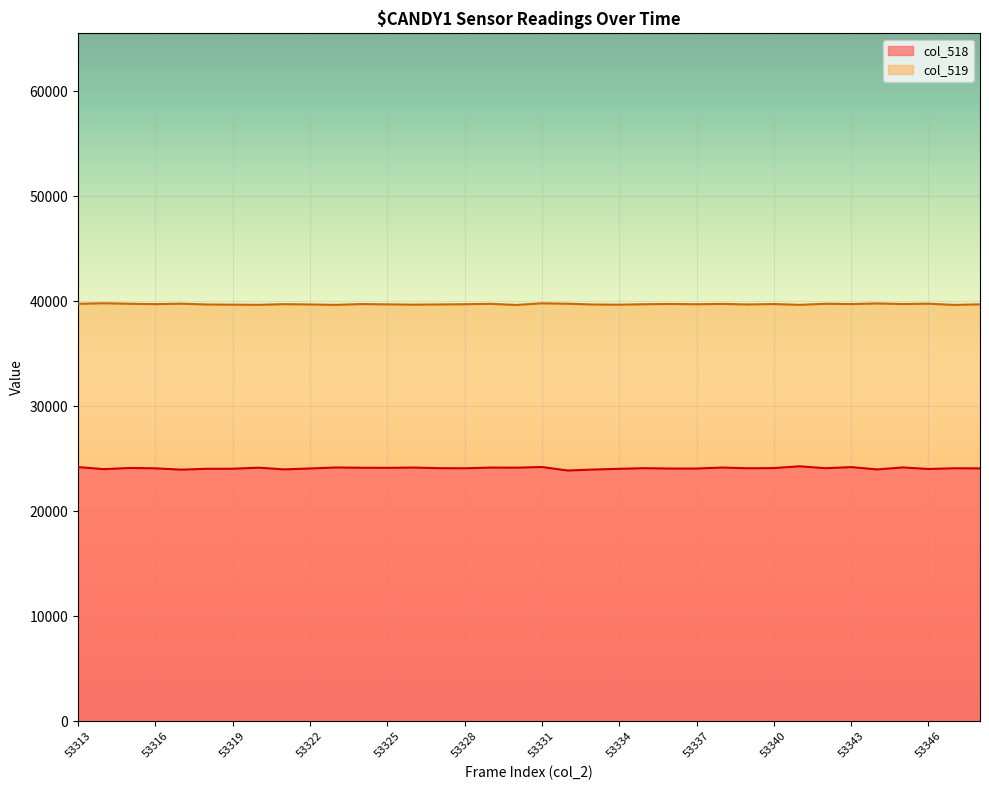

What is the maximum value shown in the chart?

39821